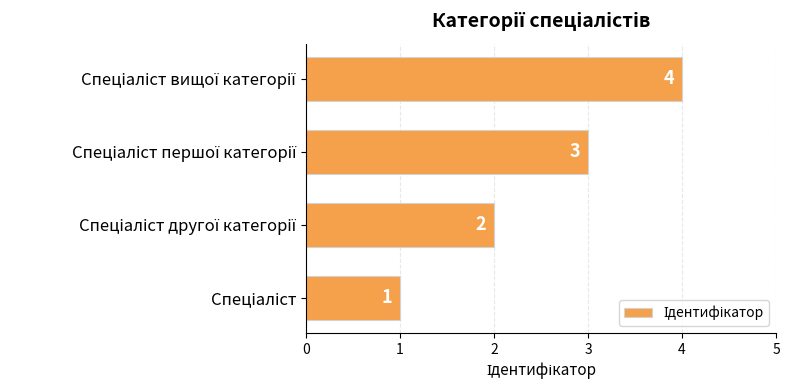

Count the values in the range 2 to 4.

3